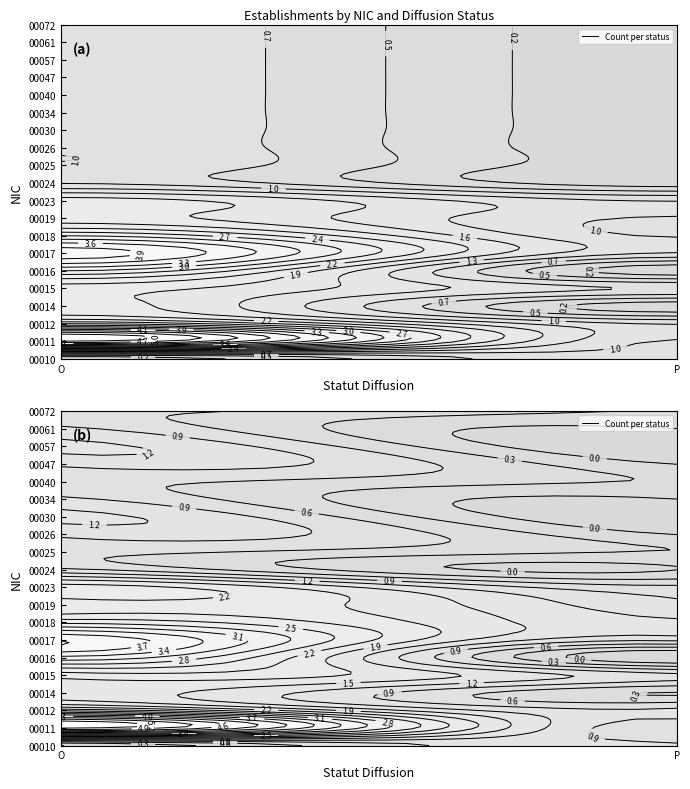

True or false: 00057 has a value of 1 at O.

True